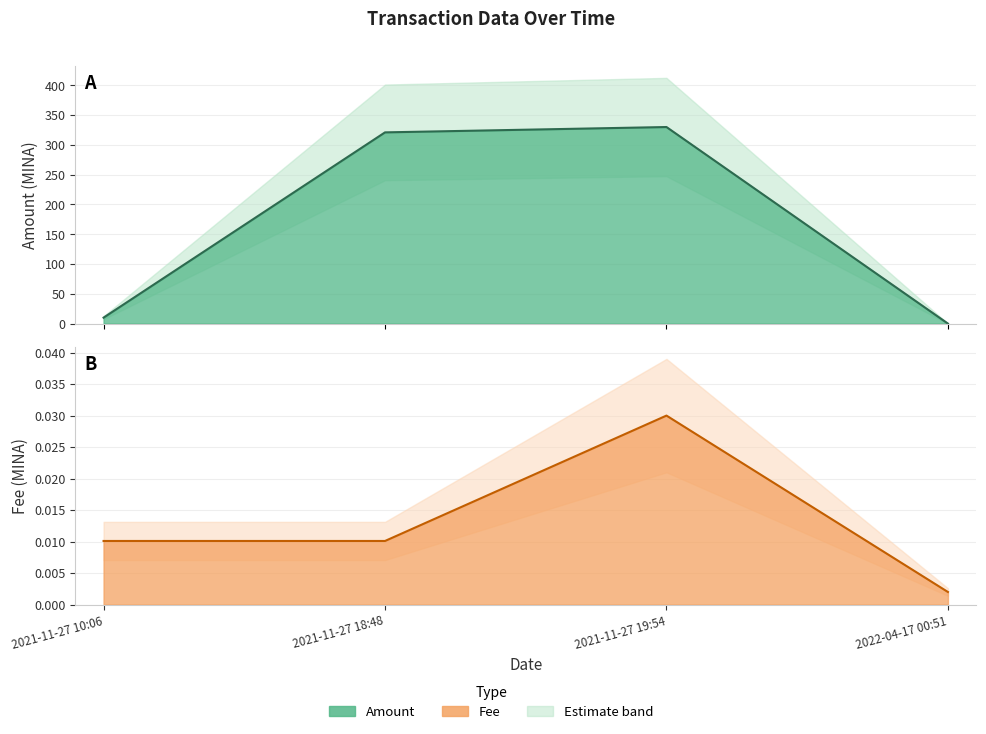

True or false: Amount and Fee cross at least once.

True